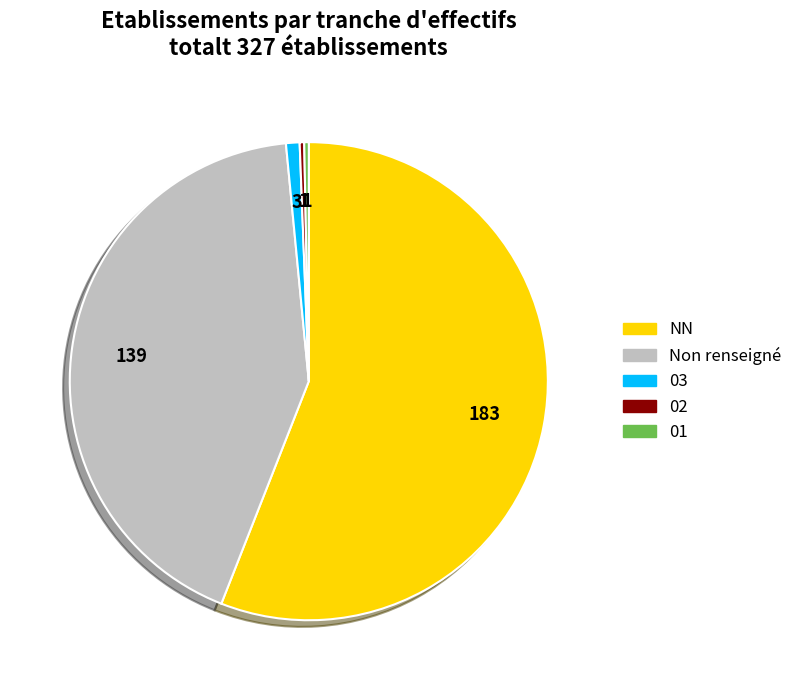

Is there any slice that represents more than half of the pie?

Yes